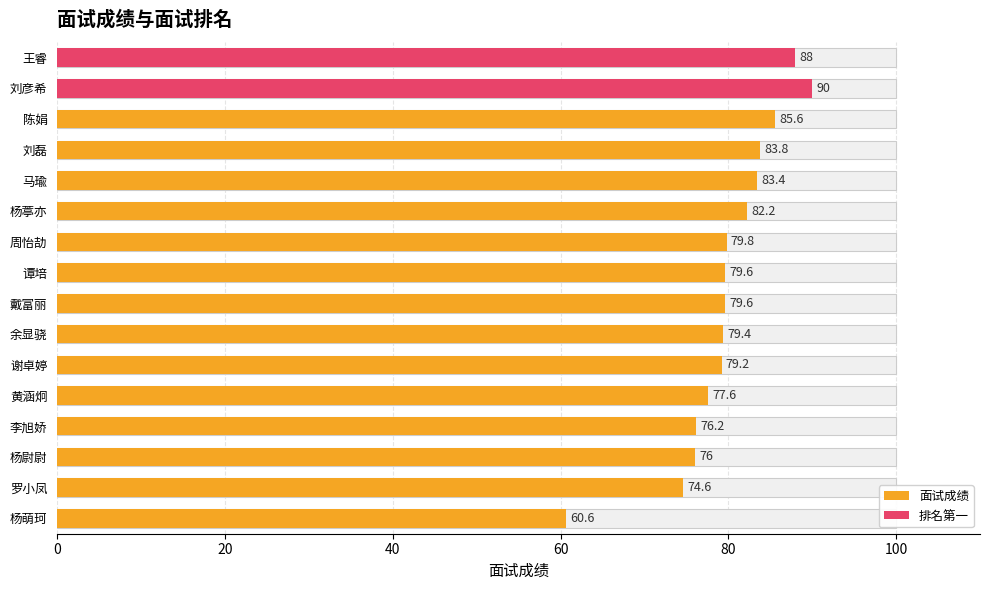

Is it true that the value at 周怡劼 is 130.4?

False